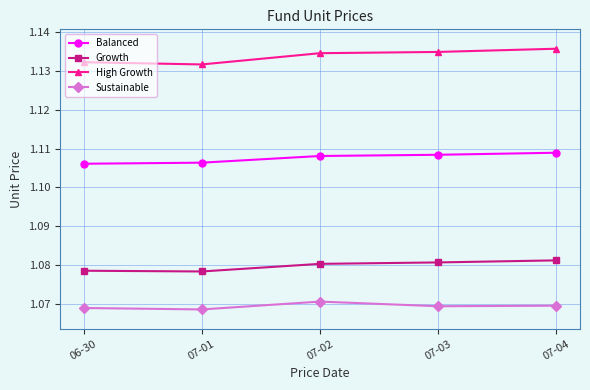

What position from the left is 07-02?

3